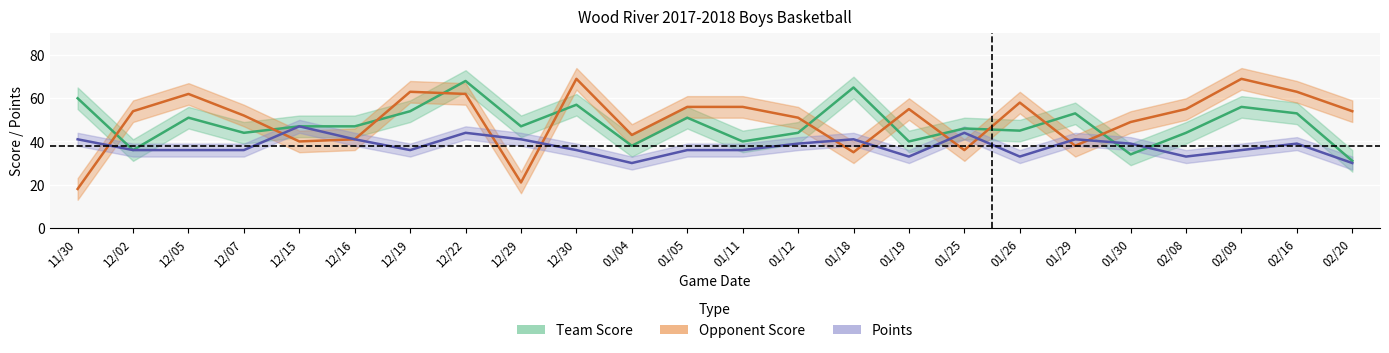

The value of points at 12/30 is 17. True or false?

False